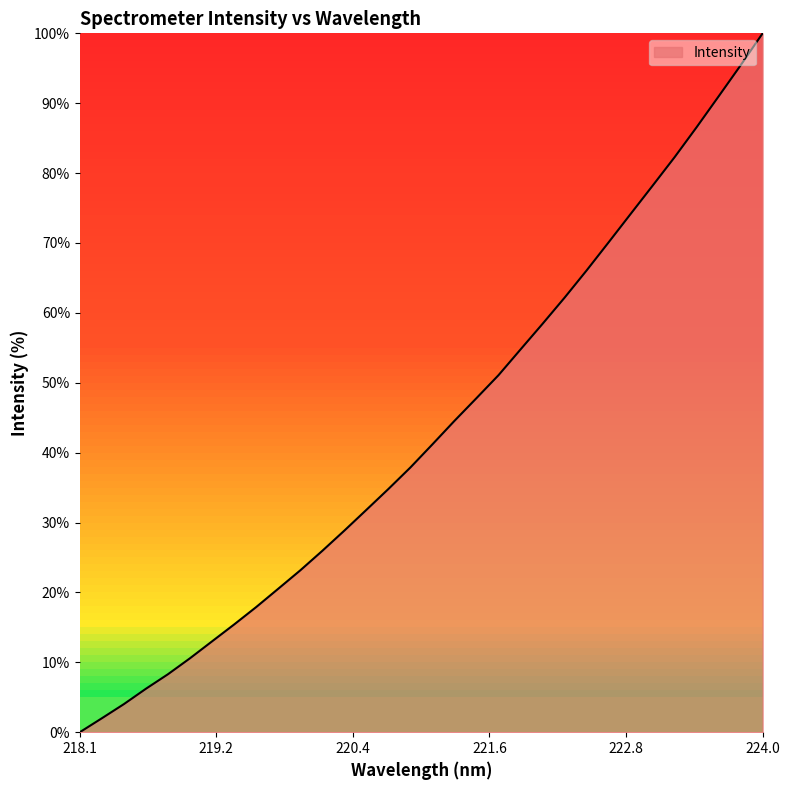

What is the greatest value displayed?

100.0